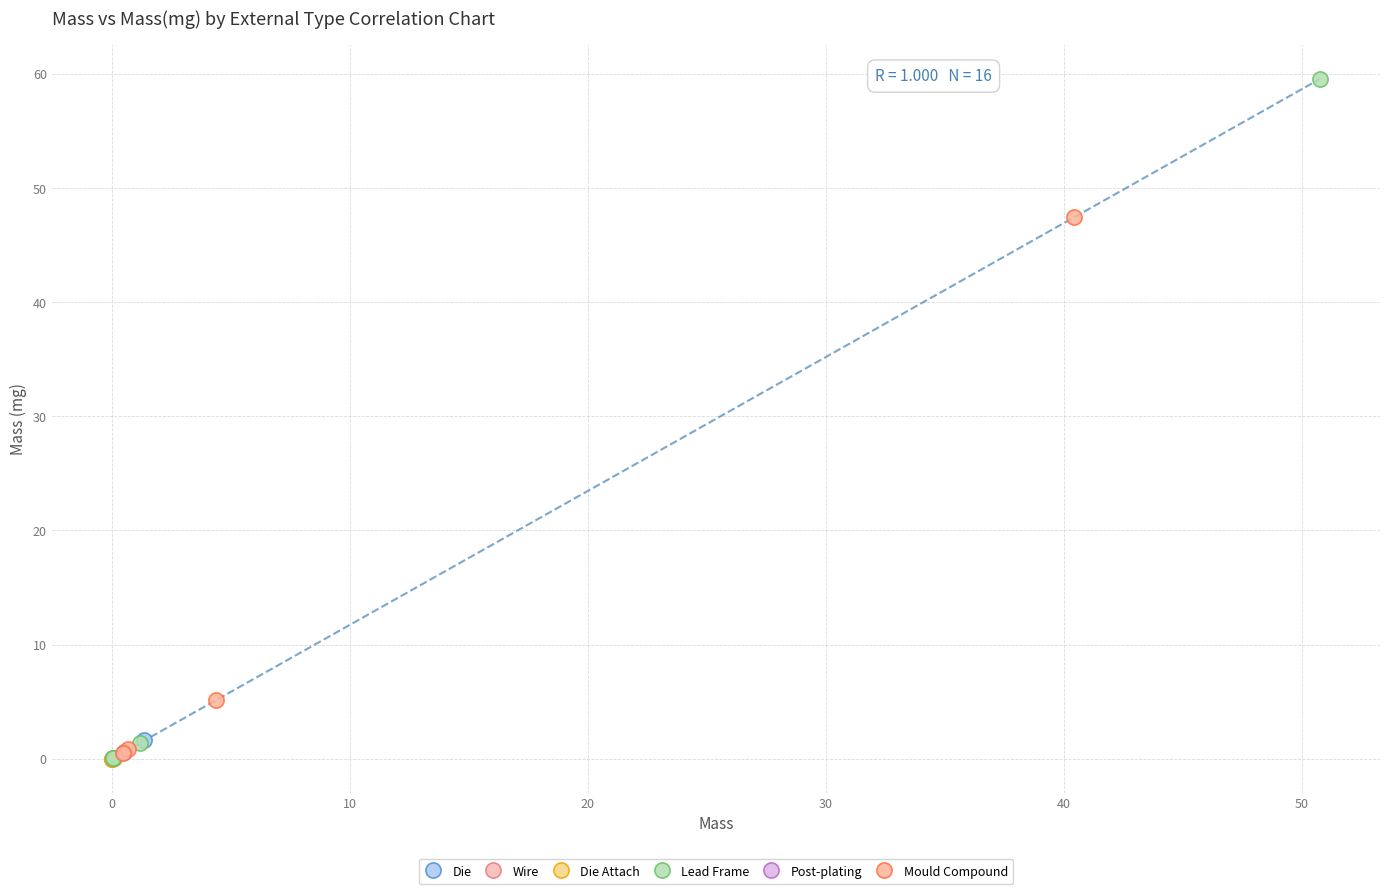

Which series reaches the maximum Y coordinate?

Lead Frame